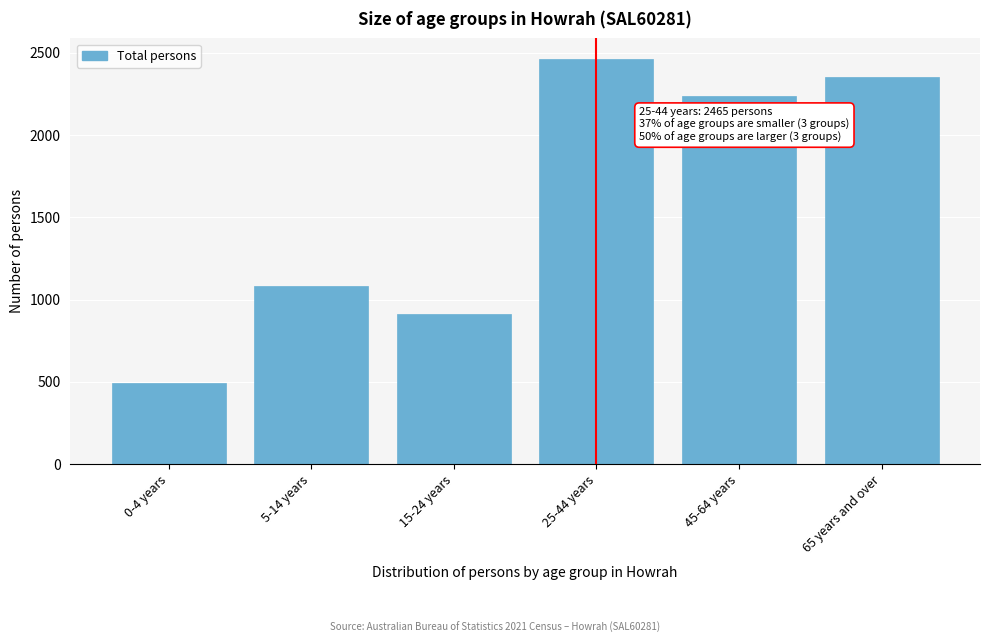

Reading right to left, list all the values displayed in this chart.

65 years and over=2350	45-64 years=2239	25-44 years=2465	15-24 years=915	5-14 years=1084	0-4 years=490